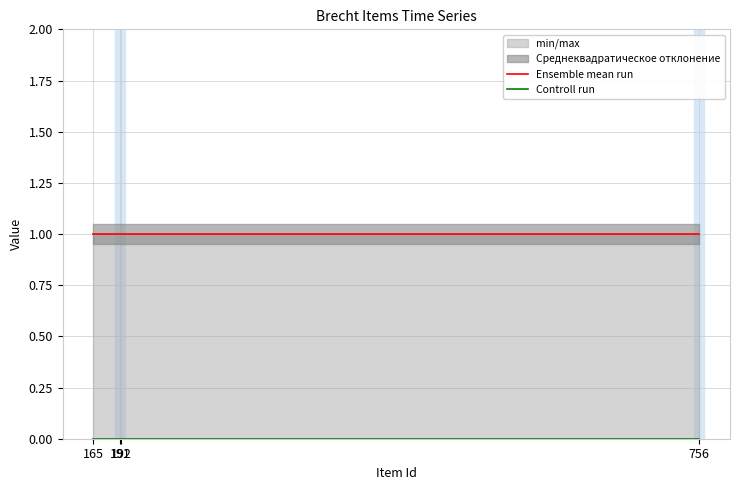

Where is Controll run nearest to the value 0?

165